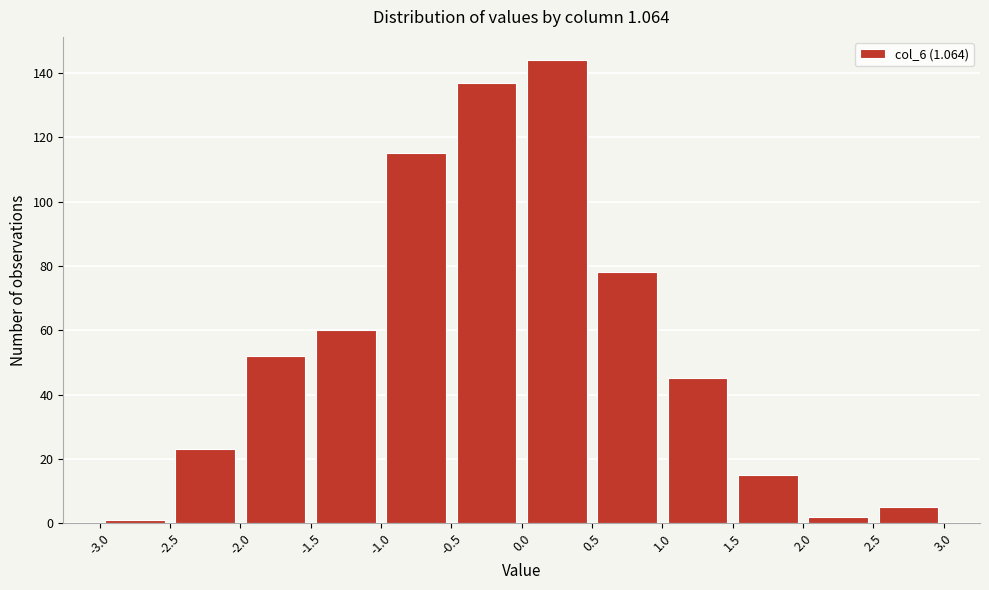

Reading left to right, transcribe this chart: for each bar, give the range it covers on the x-axis and its height. The values are not printed on the chart, so give them approximately, as read against the axis.

-3.0 to -2.5: under 2
-2.5 to -2.0: 24
-2.0 to -1.5: 52
-1.5 to -1.0: 60
-1.0 to -0.5: 116
-0.5 to 0.0: 138
0.0 to 0.5: 144
0.5 to 1.0: 78
1.0 to 1.5: 46
1.5 to 2.0: 16
2.0 to 2.5: 2
2.5 to 3.0: 6